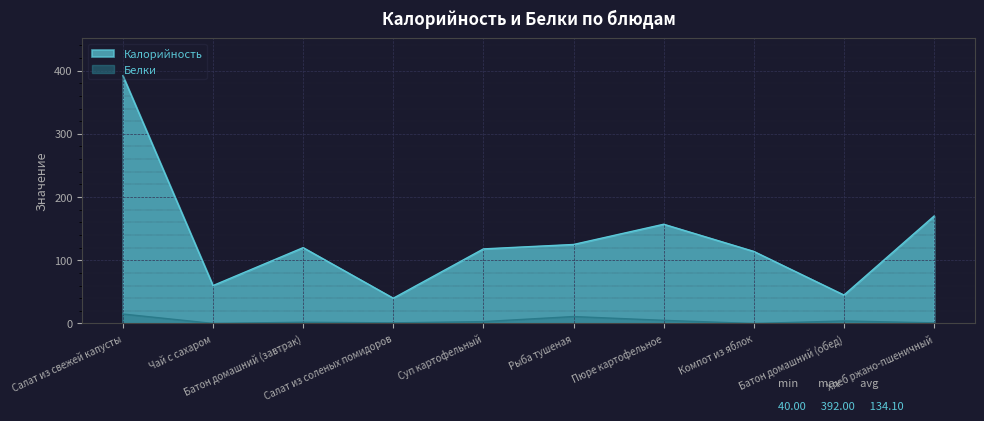

What is the difference between the Белки values at Батон домашний (завтрак) and Чай с сахаром?

1.9